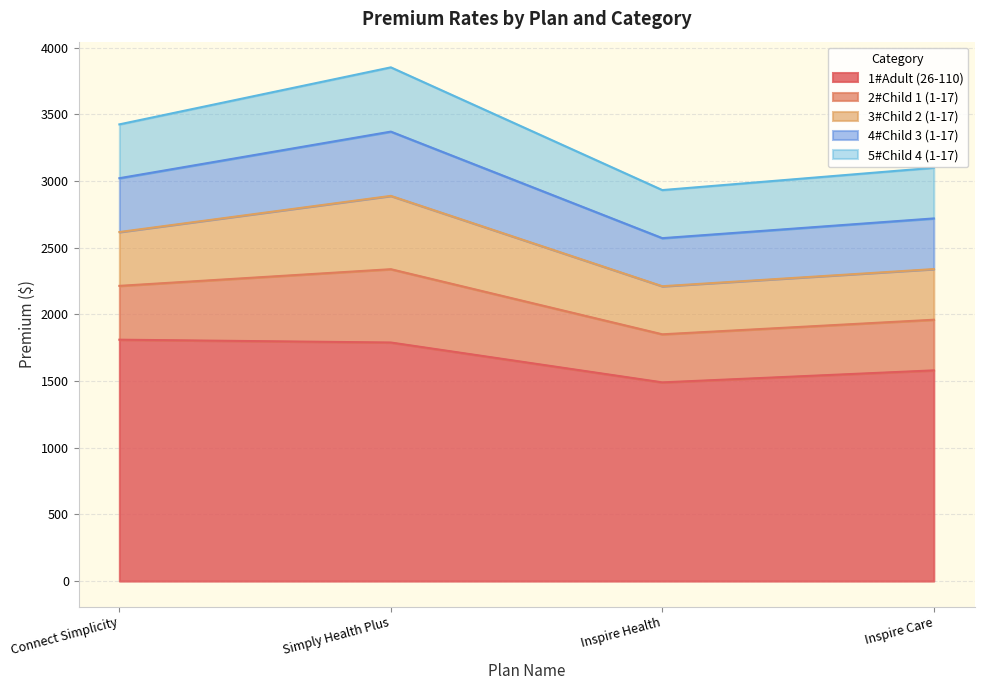

What is the difference between the 1#Adult (26-110) values at Inspire Health and Inspire Care?

90.0